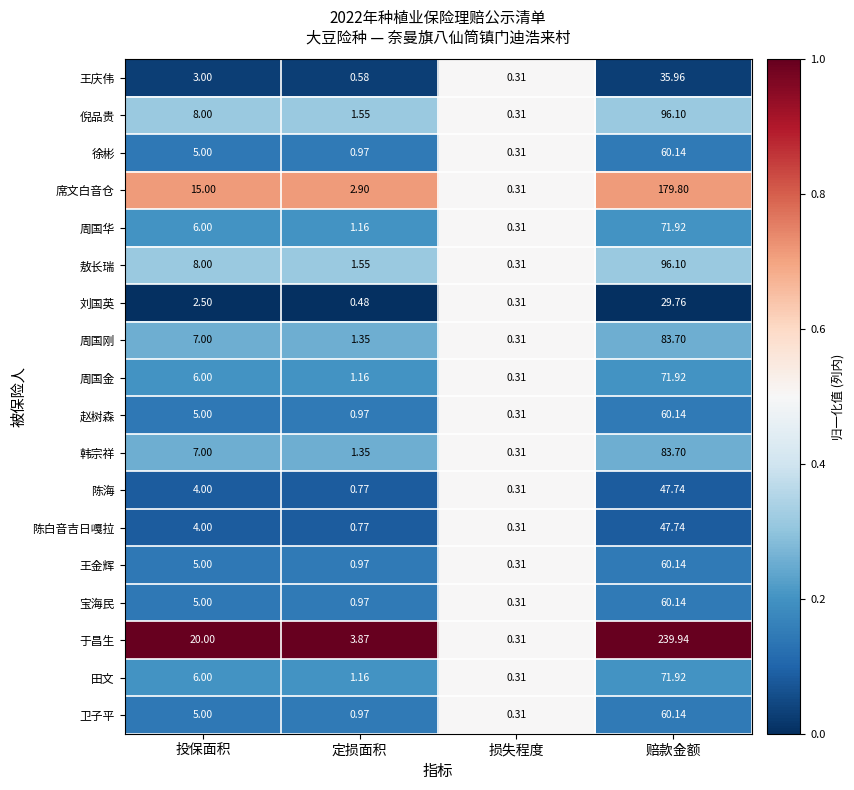

Which category has the highest value in the 周国华 series?

赔款金额